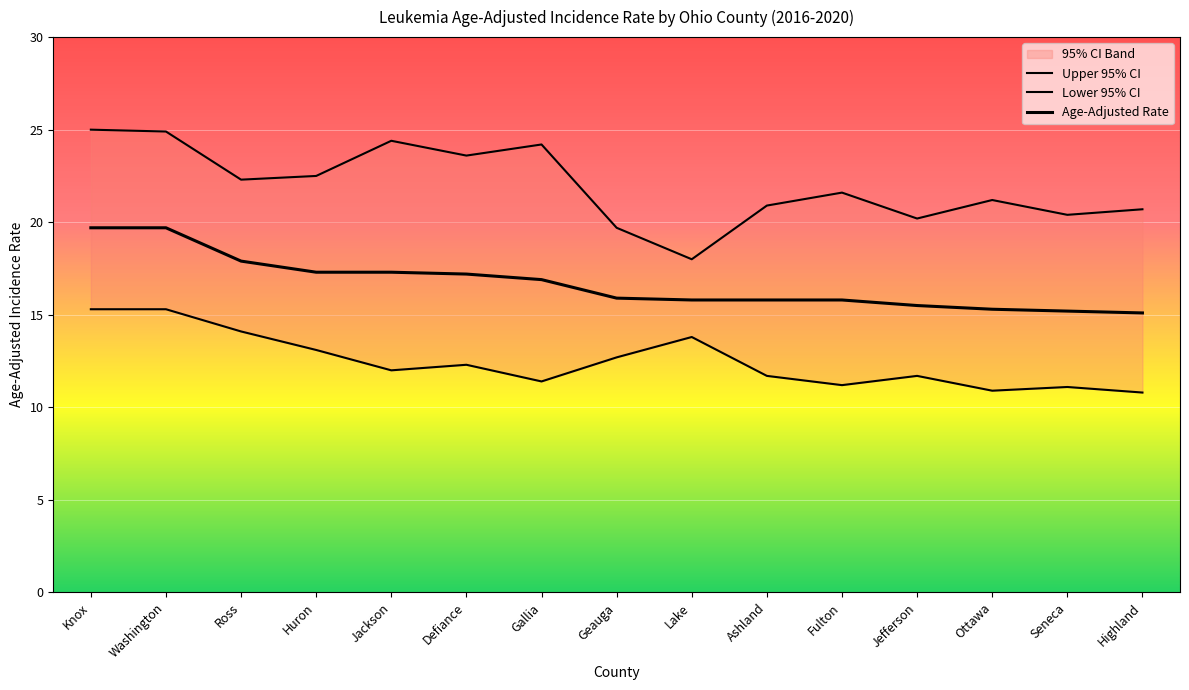

Rank the series by their maximum value, from highest to lowest.

Upper 95% CI, Age-Adjusted Rate, Lower 95% CI